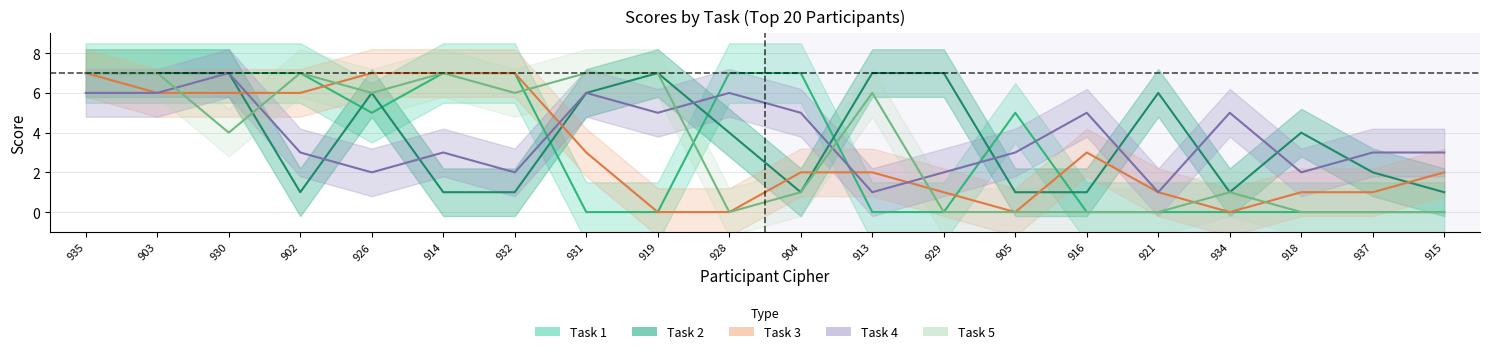

At which category is the sum across all series the highest?

935